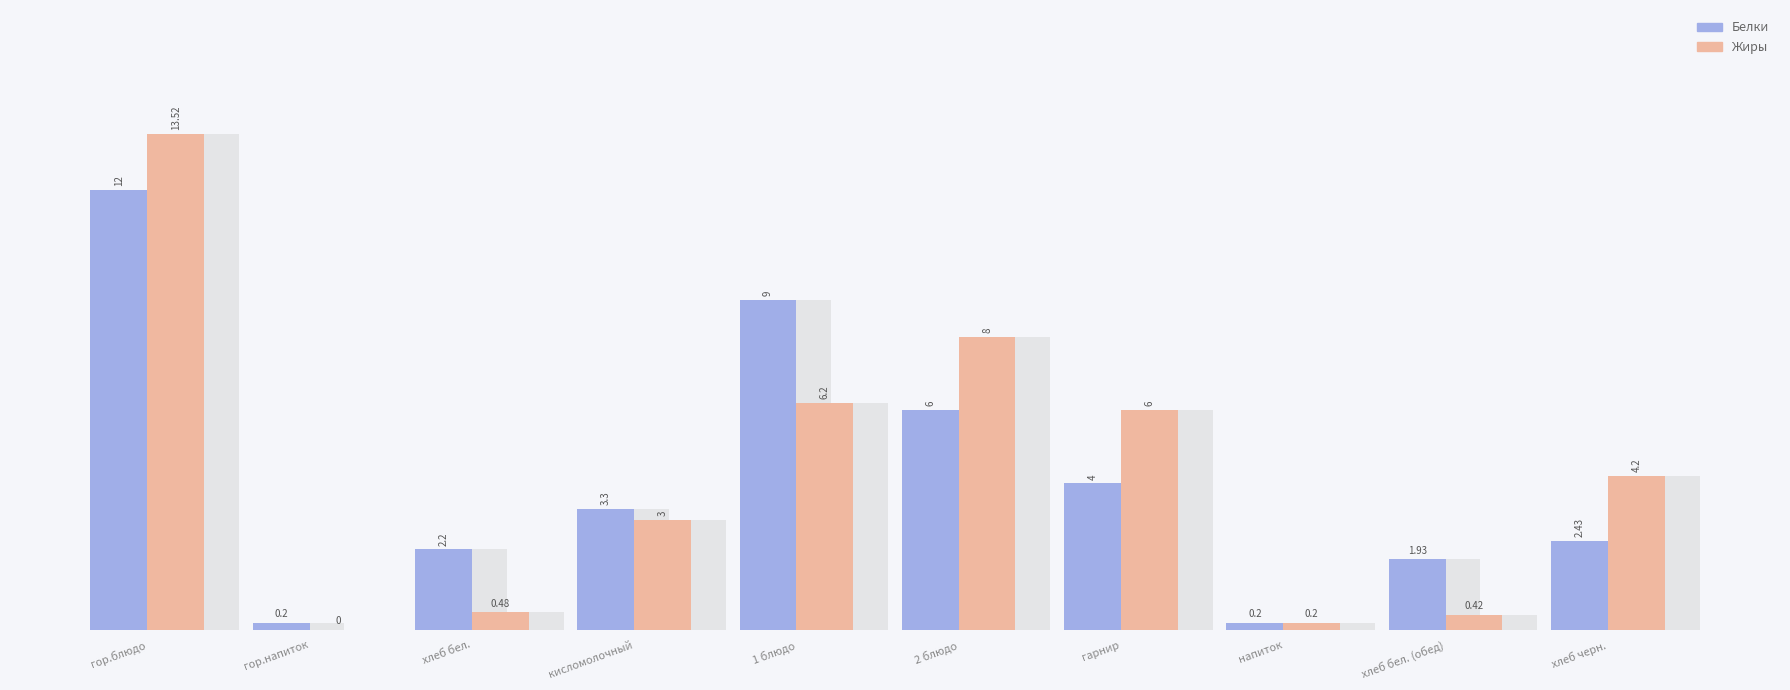

Are the bars horizontal?

No